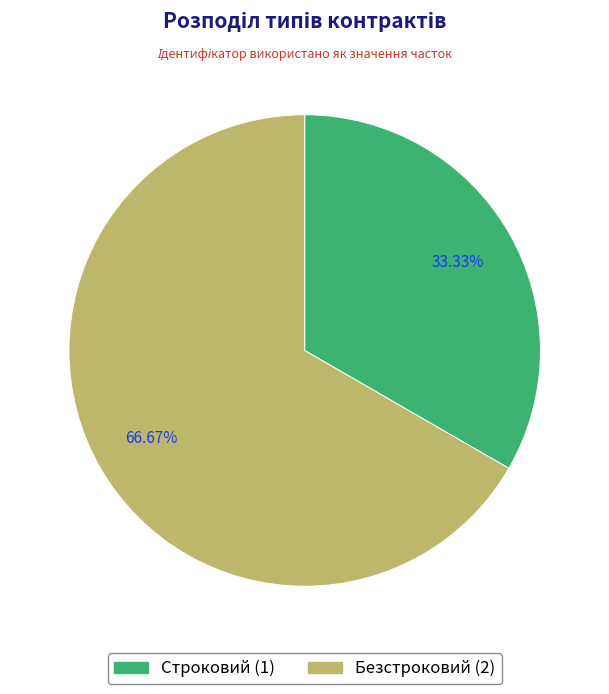

To the nearest percent, what is the difference between the largest and smallest slice percentages?

33%